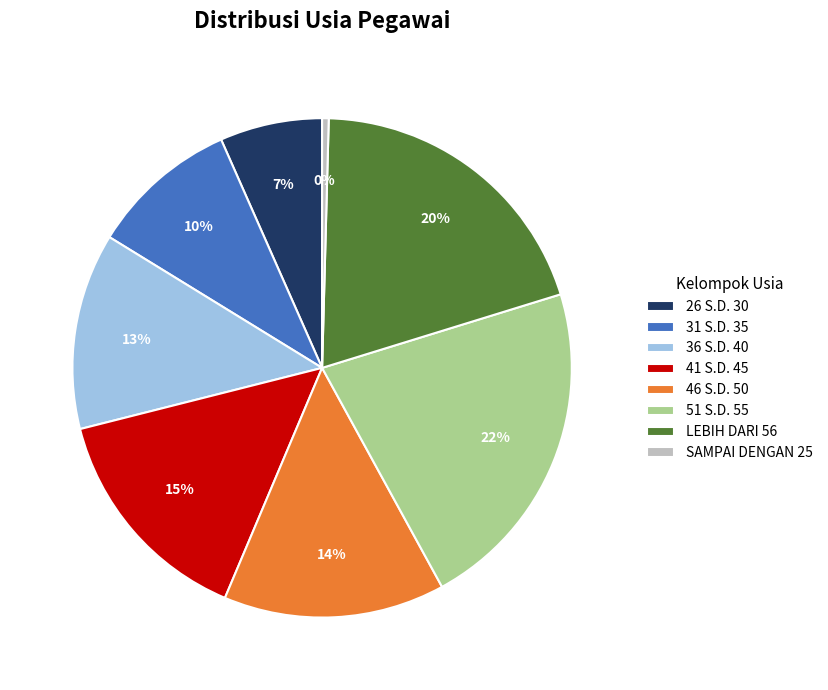

Is the sum of SAMPAI DENGAN 25 and 31 S.D. 35 greater than half?

No